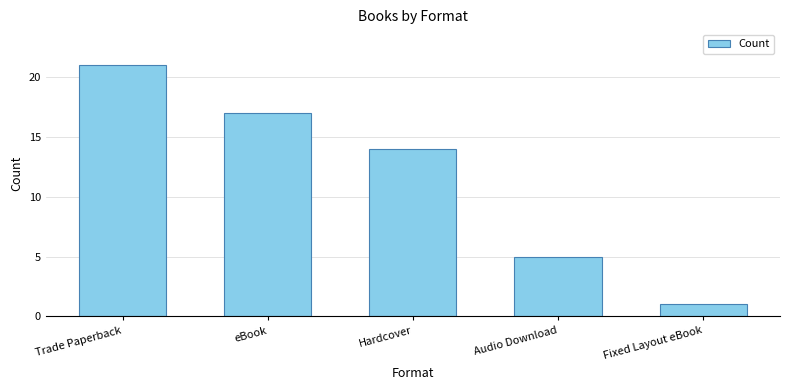

Between Fixed Layout eBook and Hardcover, which is larger?

Hardcover